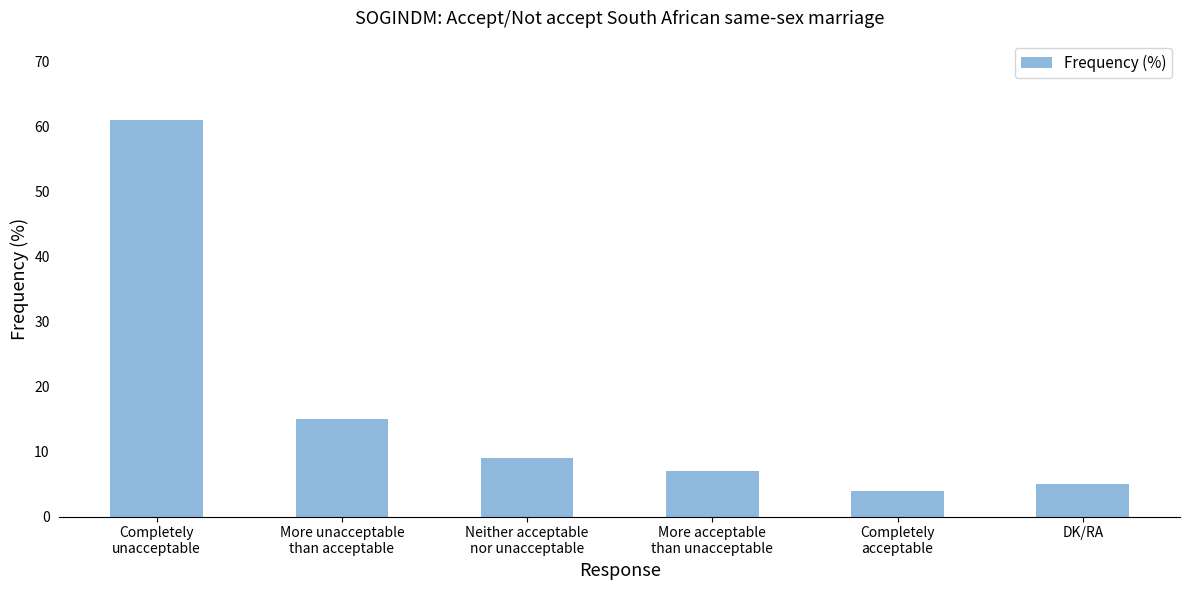

What is the difference between the maximum and minimum values?

57